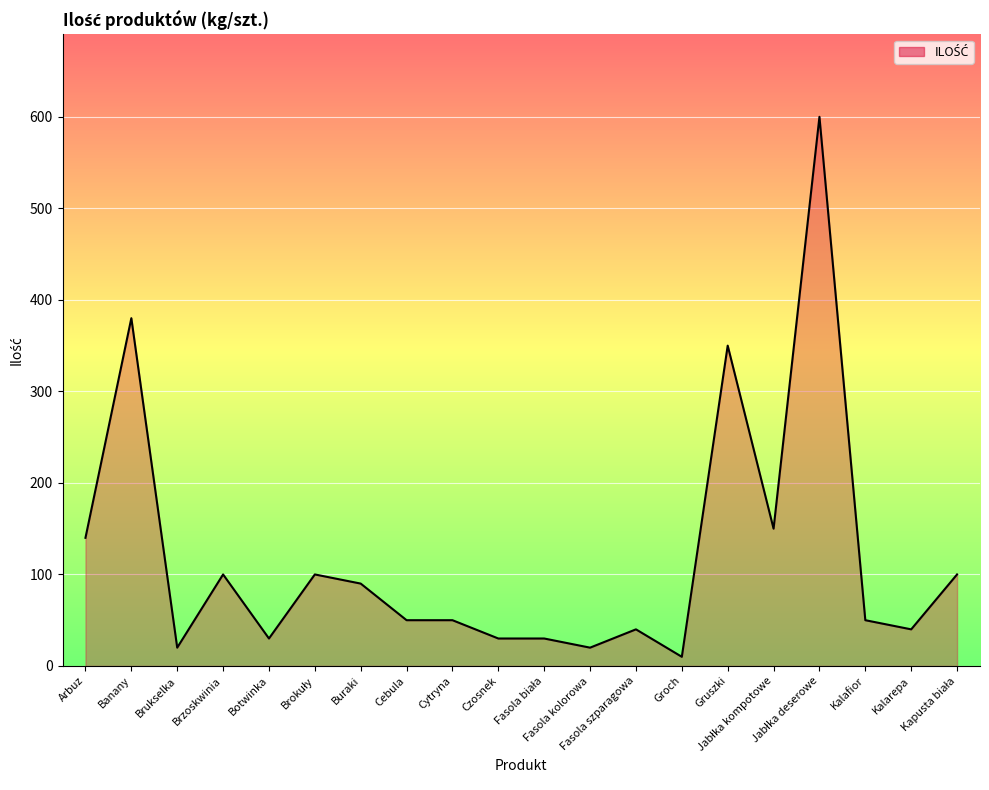

What is the difference between the maximum and minimum values?

590